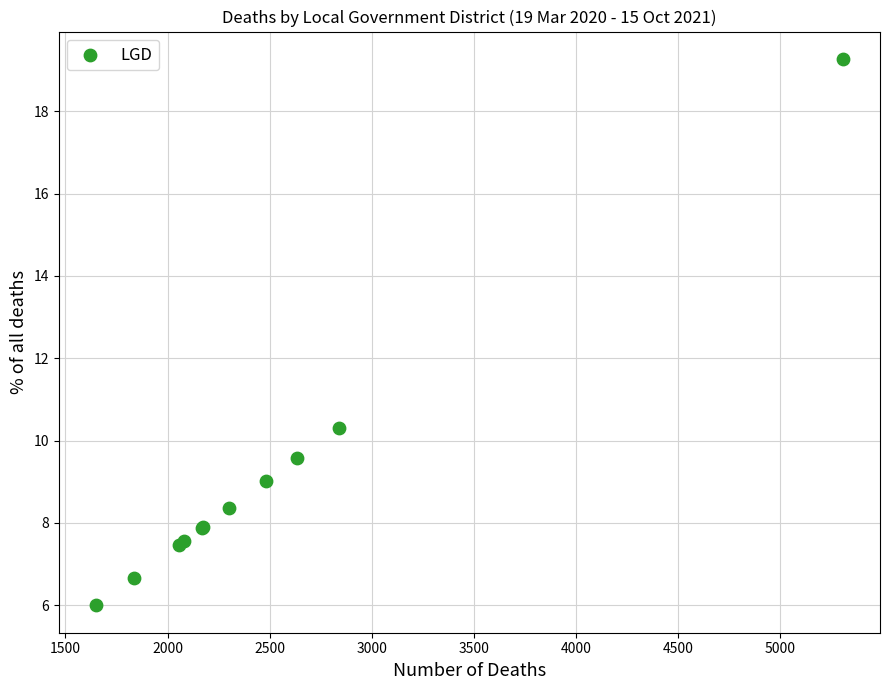

What Y value in the scatter plot is closest to 12?

10.3